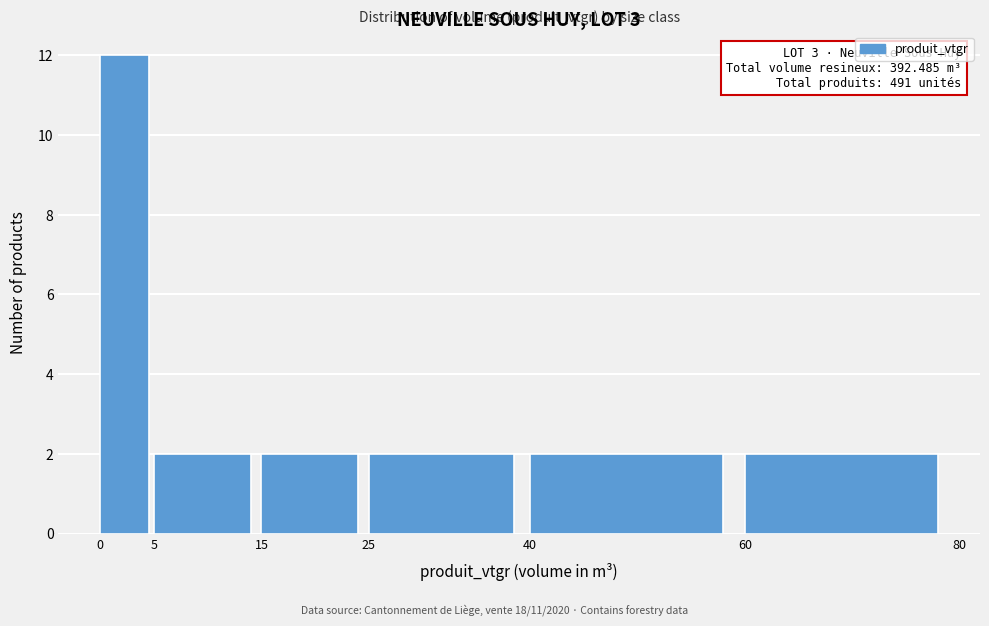

Which range on the x-axis has the tallest bar?

0 to 5